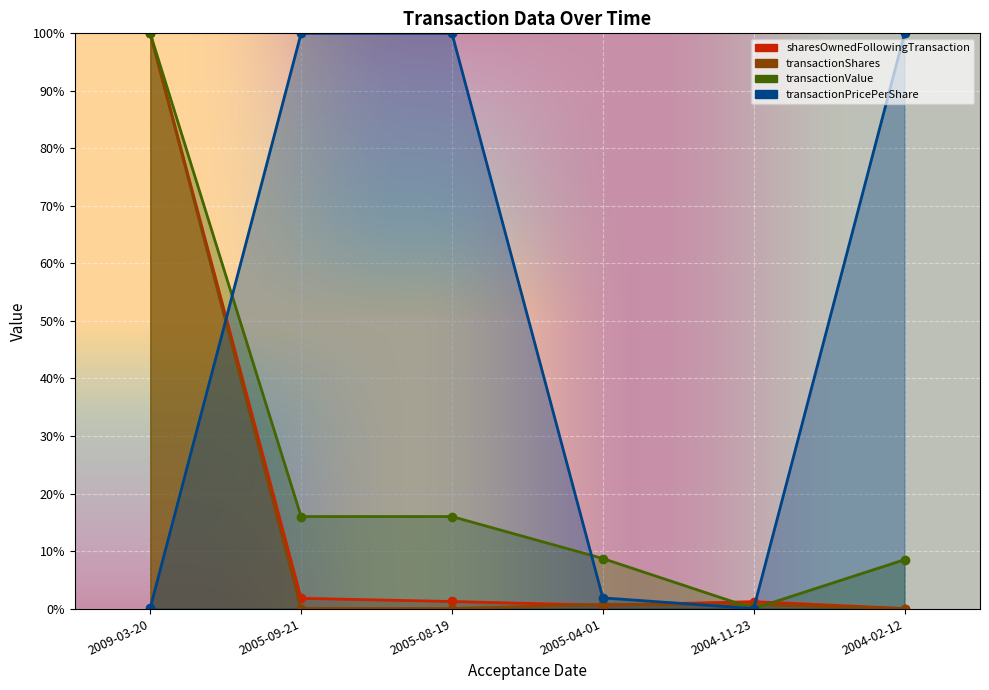

How many data points in sharesOwnedFollowingTransaction are less than 1?

2